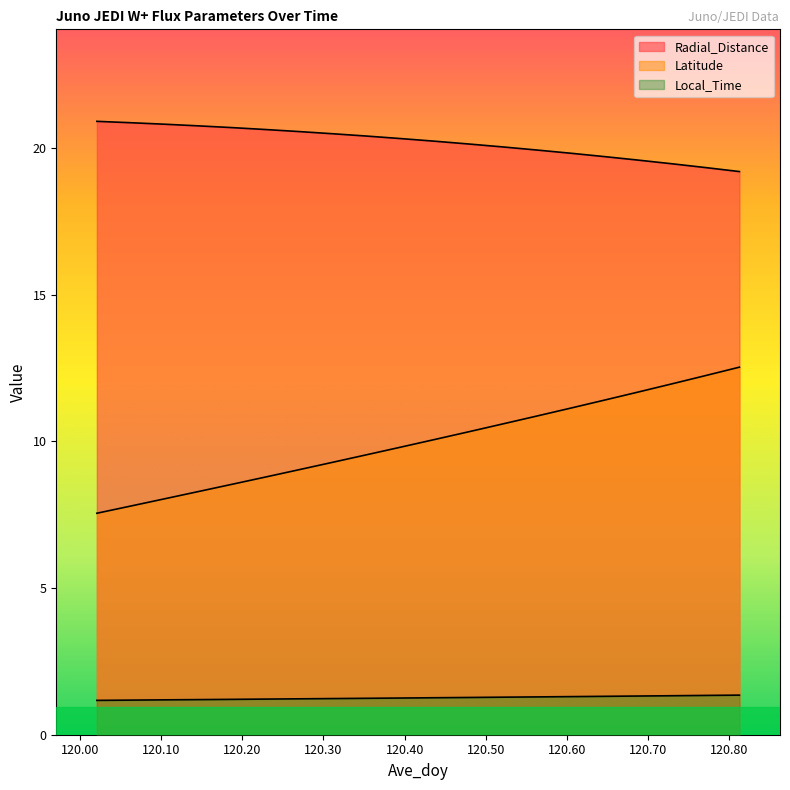

What is the approximate value of Latitude at 120.2708?

9.0